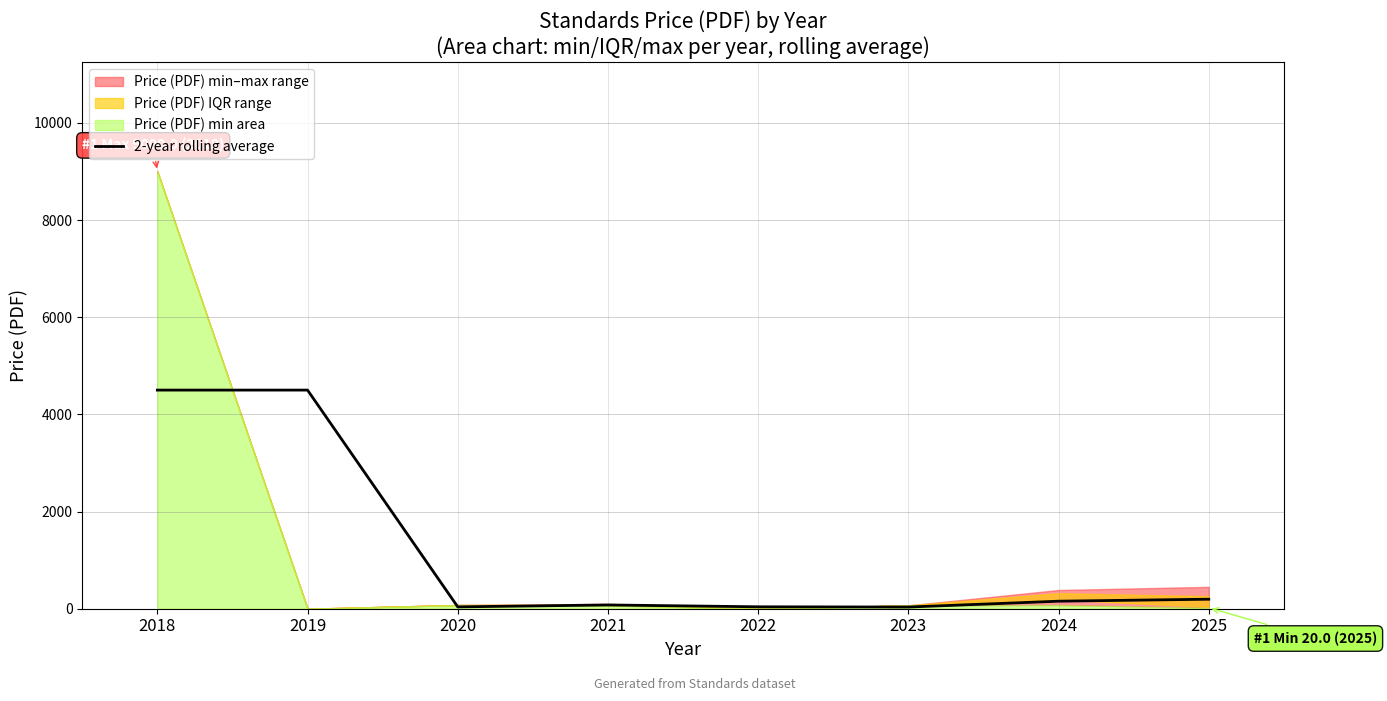

The chart shows a value of 38.0 at 2020. True or false?

True